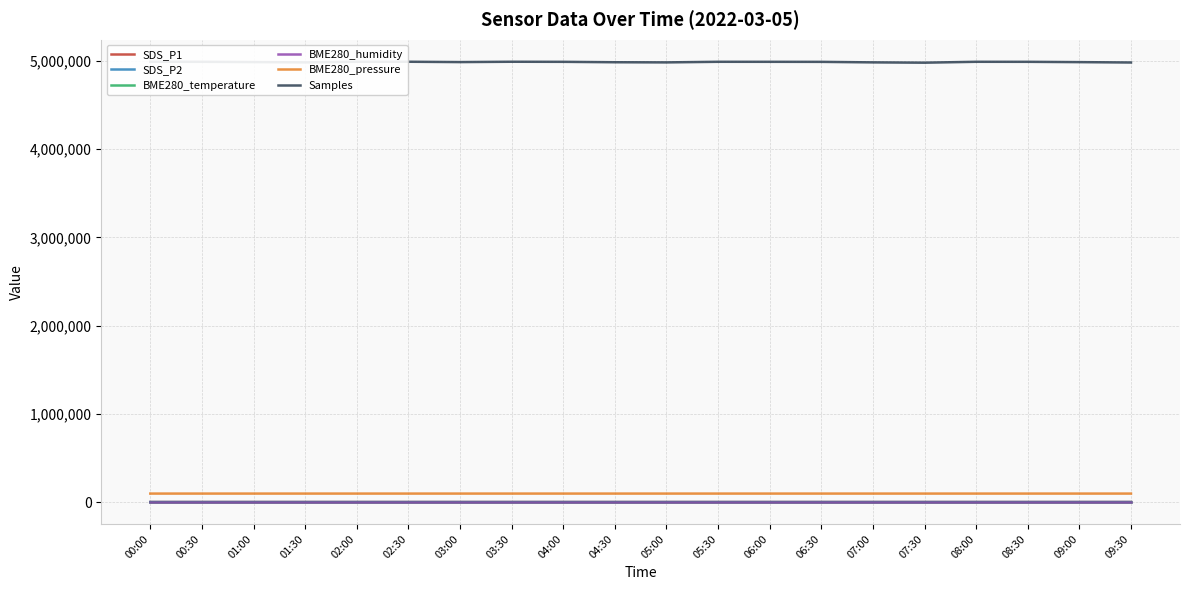

What is the label of the 10th point from the left?

04:30